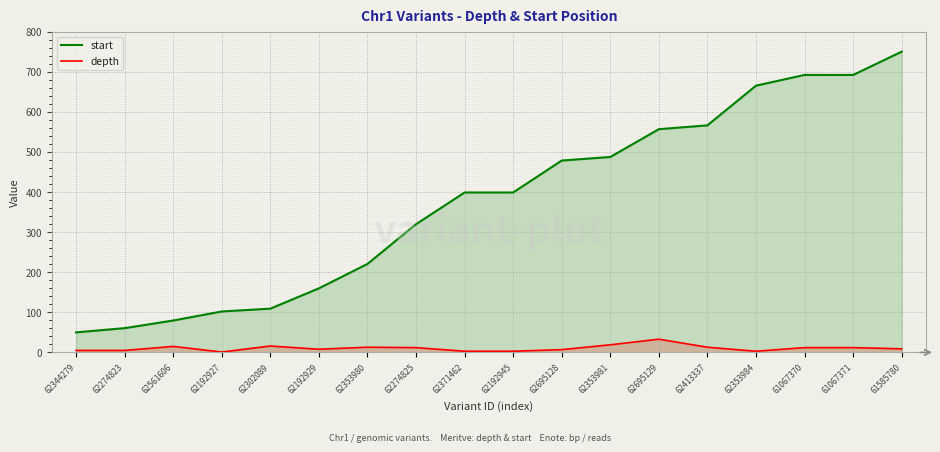

What is the average value of the depth series?

10.5